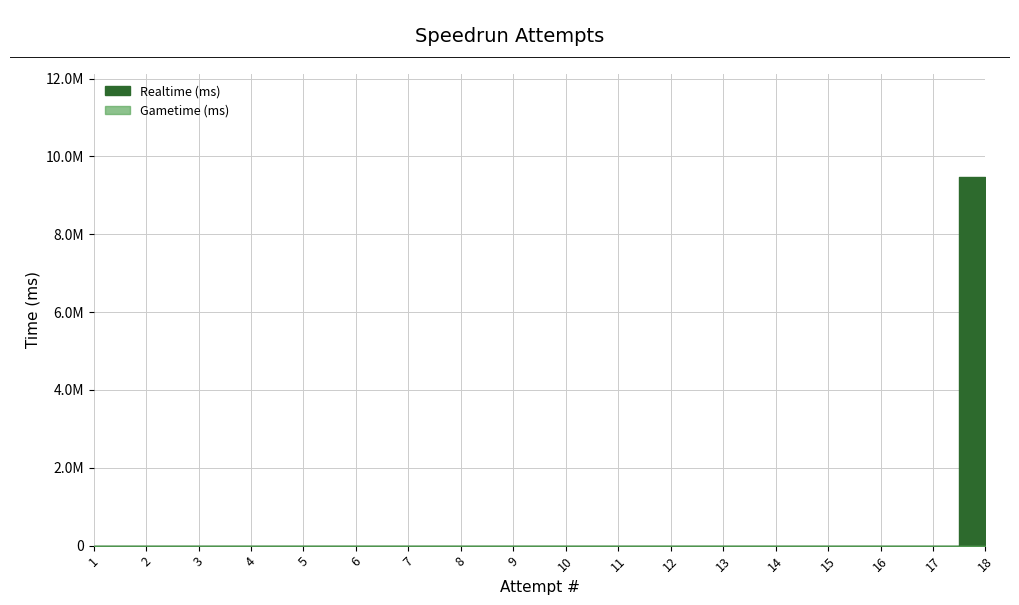

The chart shows a value of 0 at 11. True or false?

True